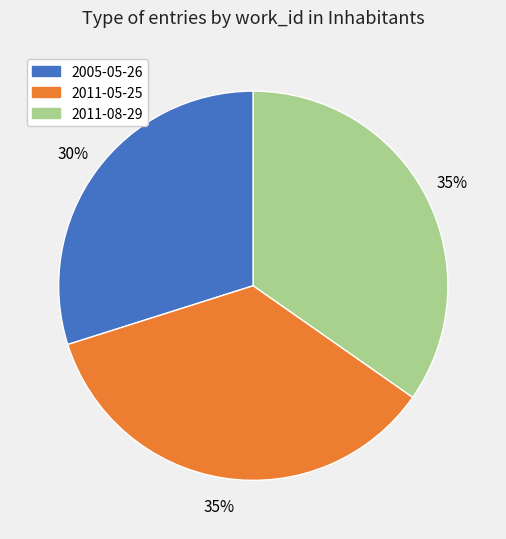

Is it true that 2011-08-29 is 30% of the pie?

False